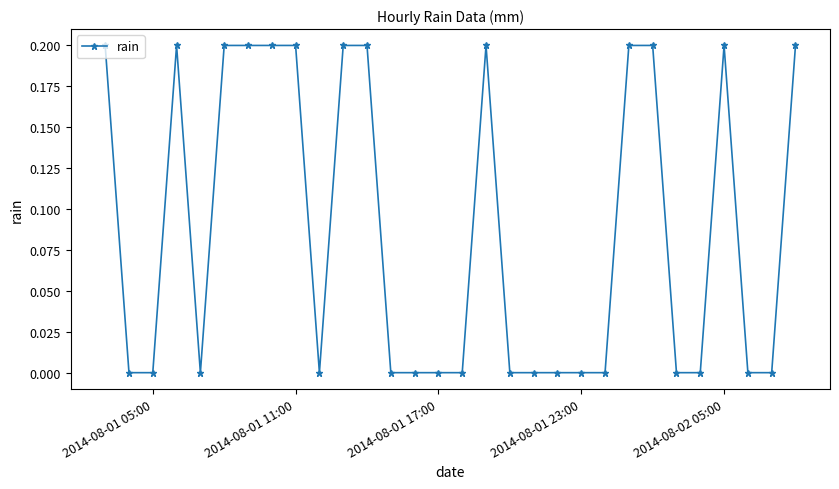

What is the value of the 9th point from the left?

0.2